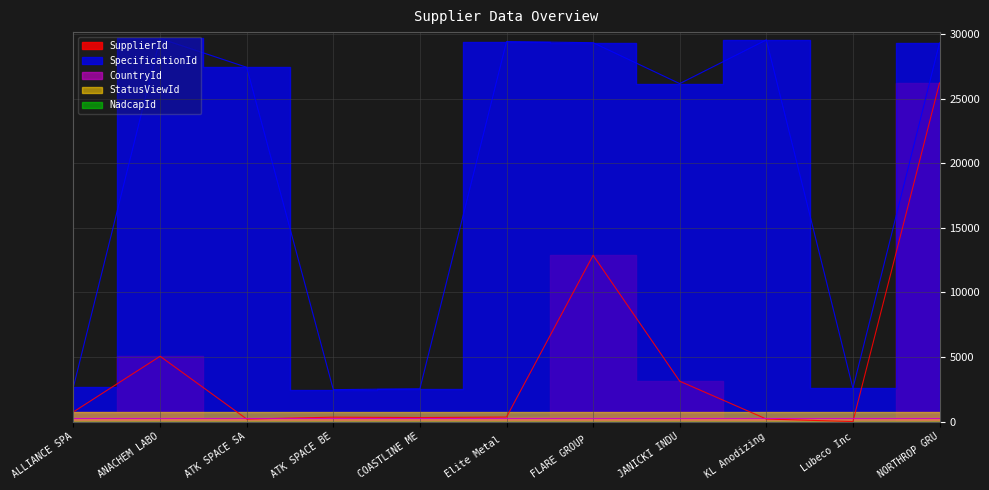

How many lines are shown in the chart?

5